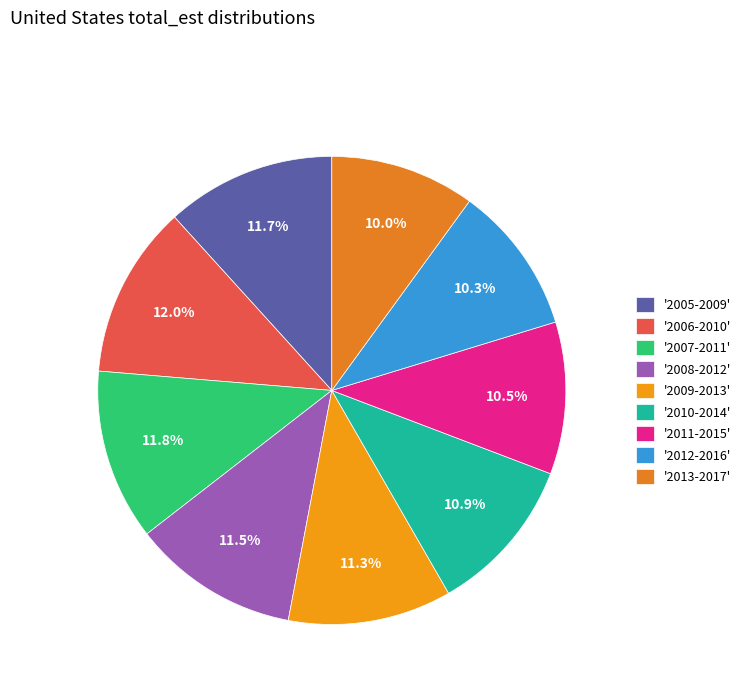

What is the largest slice in the pie chart?

2006-2010